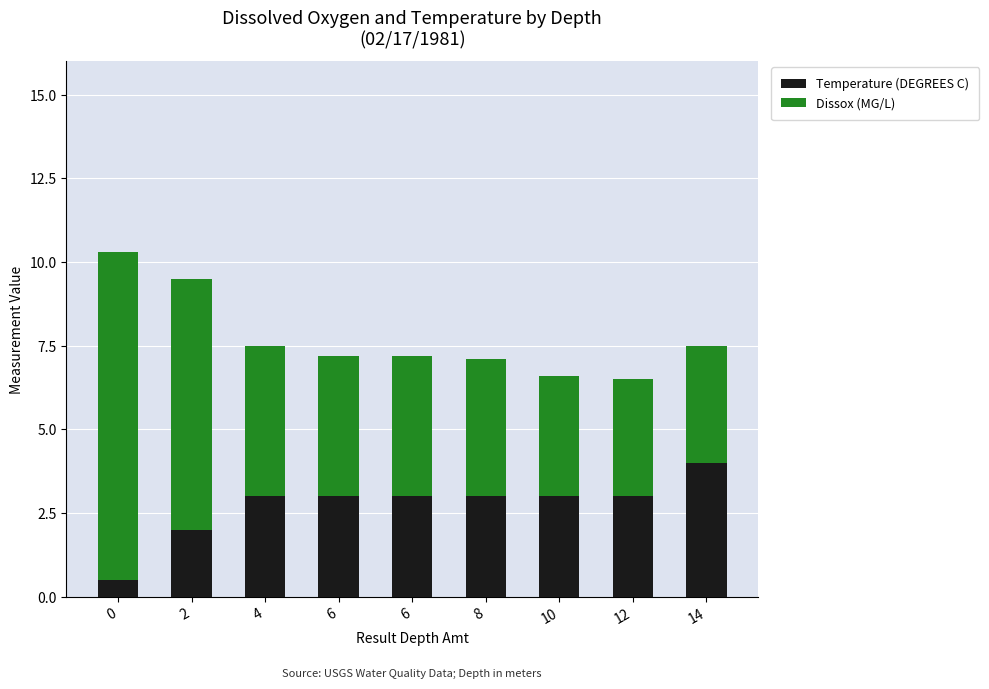

Which series has the largest total across all categories?

Dissox (MG/L)